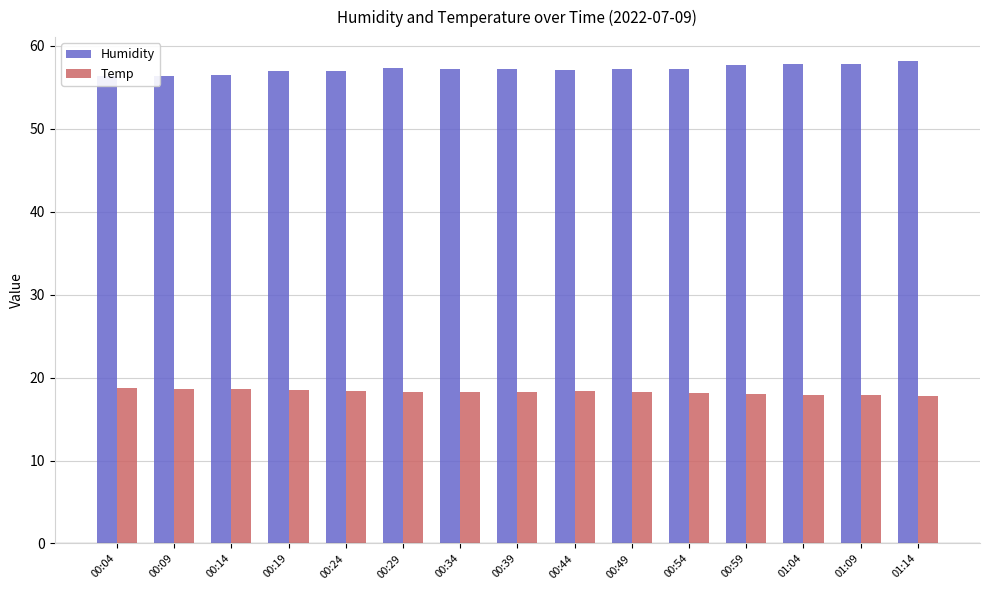

At 00:29, list the series in order from smallest to largest.

Temp, Humidity